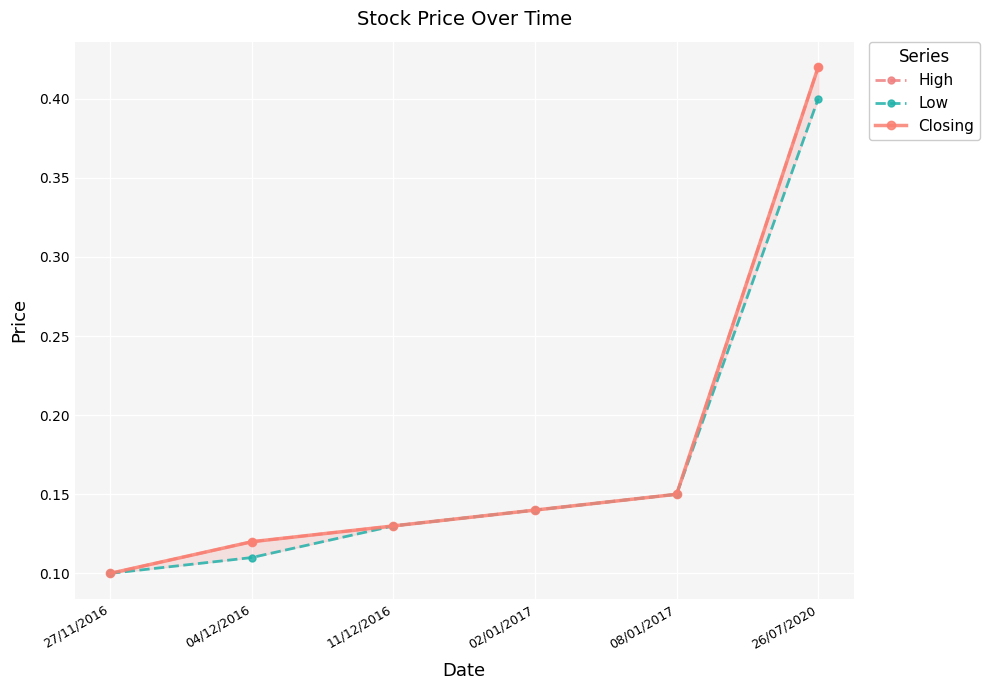

At which category does the chart reach its peak across all series?

26/07/2020